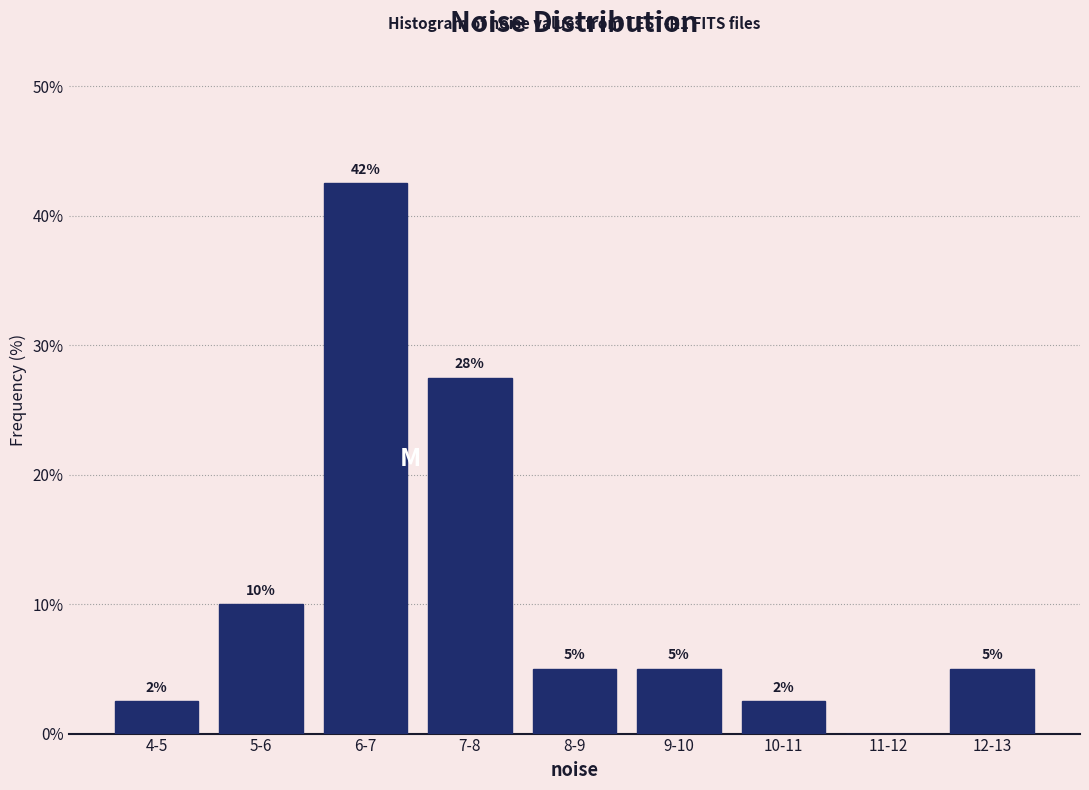

The chart shows a value of 0.0 at 11-12. True or false?

True